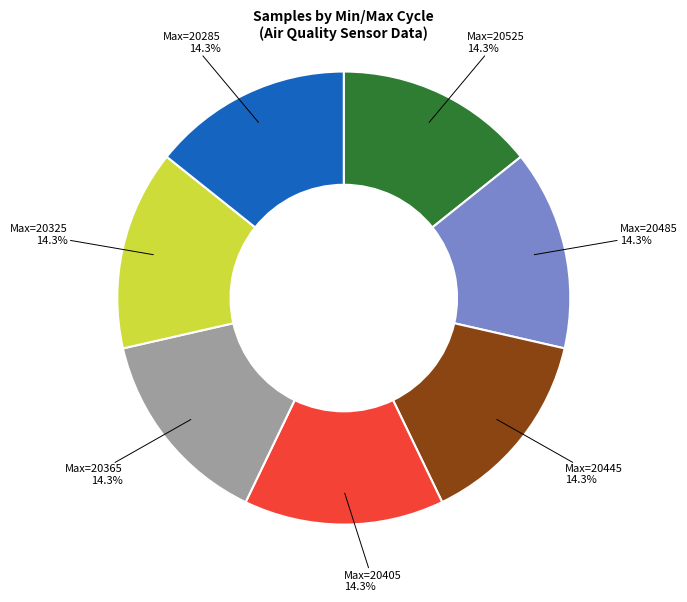

Is there any slice that represents more than half of the pie?

No